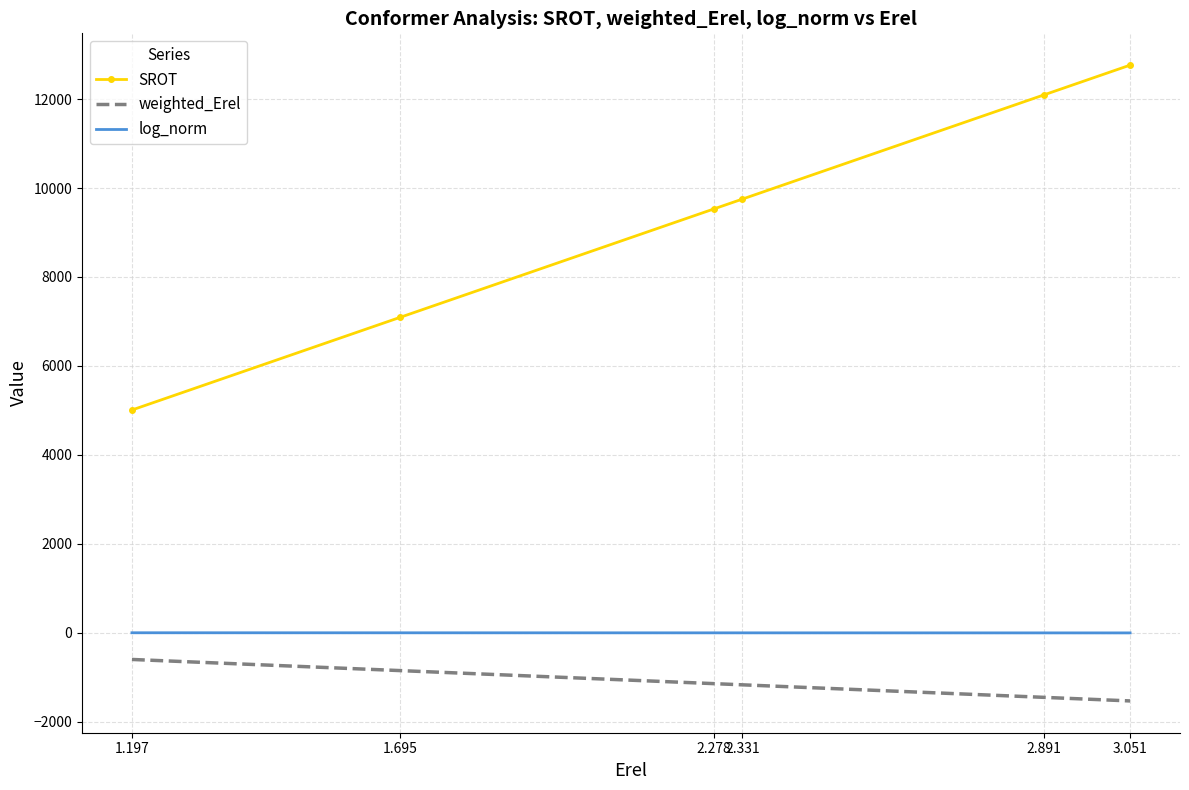

What are all the series names shown in the legend?

SROT, weighted_Erel, log_norm